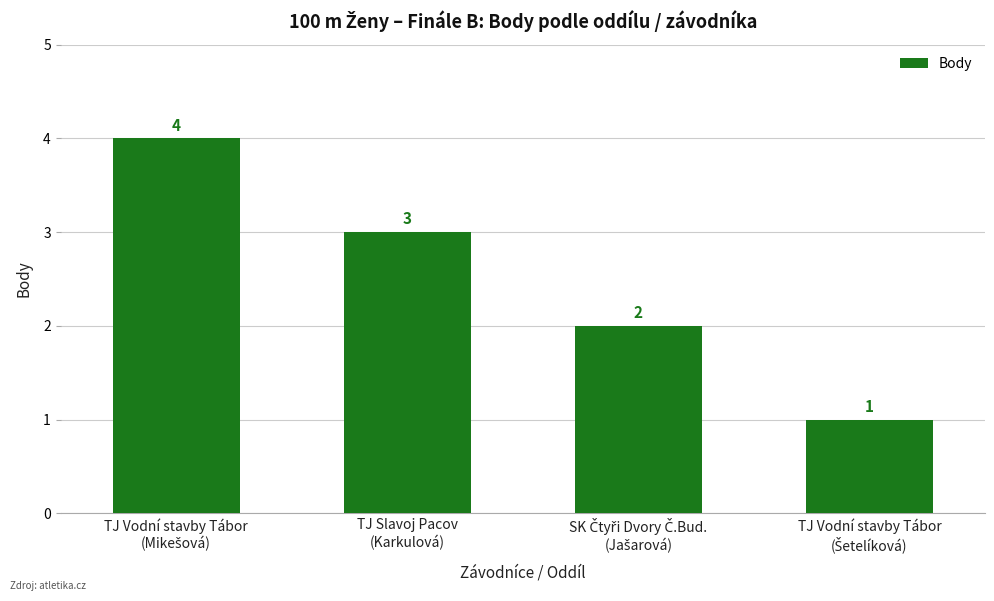

What is the greatest value displayed?

4